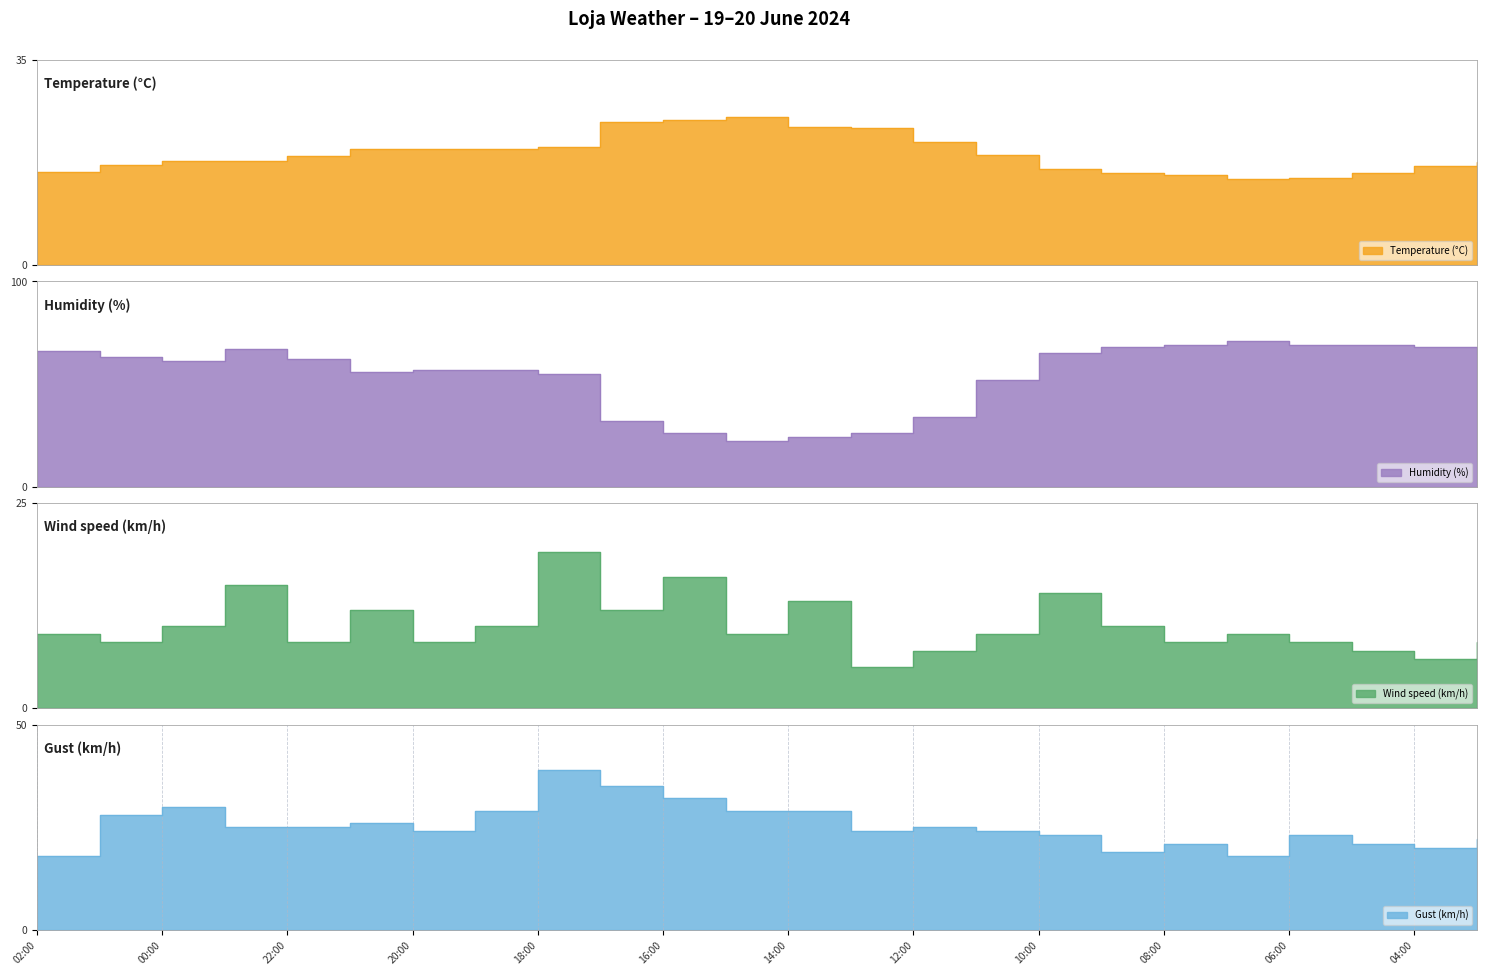

What are all the series names shown in the legend?

Temperature (°C), Humidity (%), Wind speed (km/h), Gust (km/h)